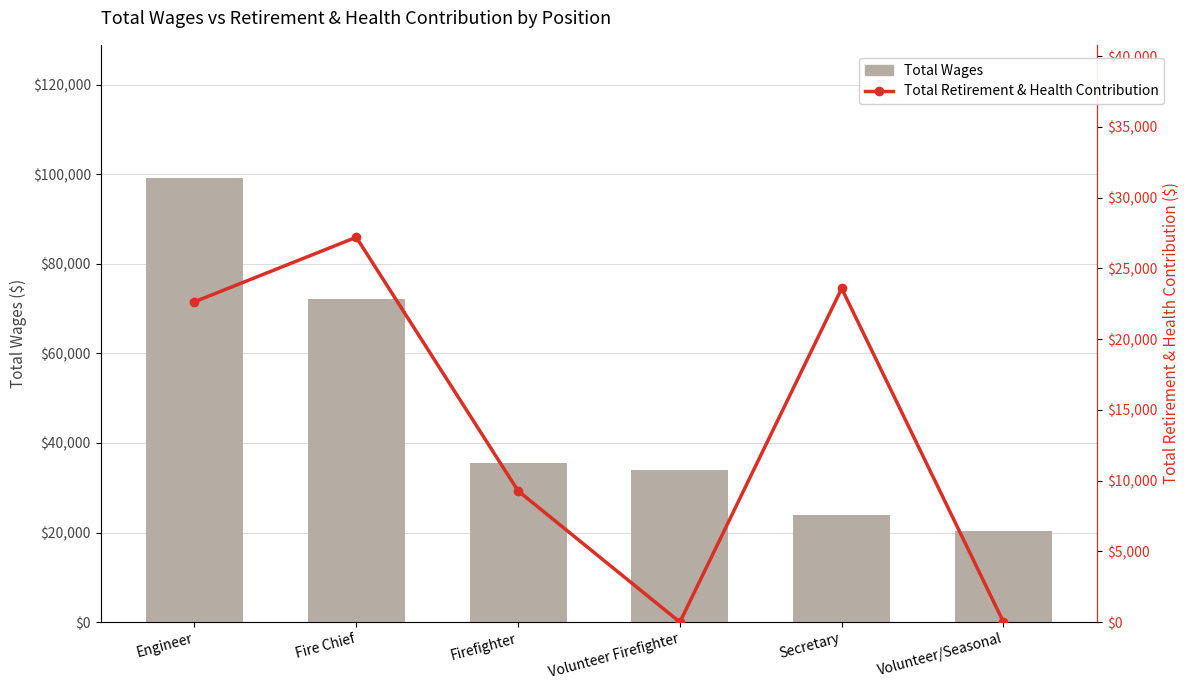

At which label does Total Retirement & Health Contribution first exceed 22636?

Fire Chief